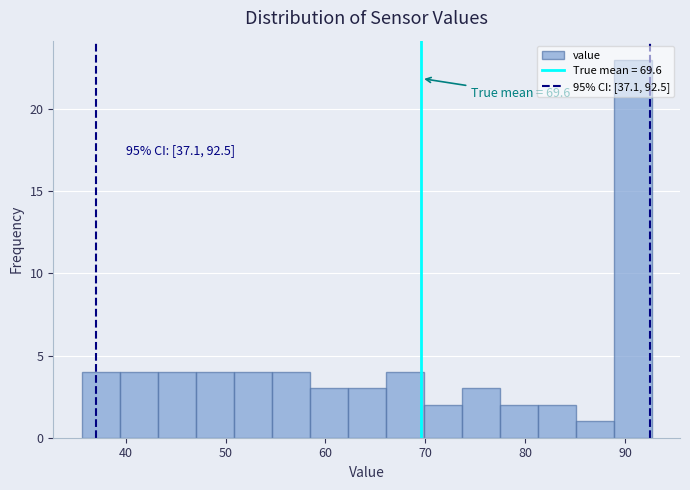

Around what value on the x-axis is the tallest bar? Give the approximate position of its centre, as read against the axis.

91